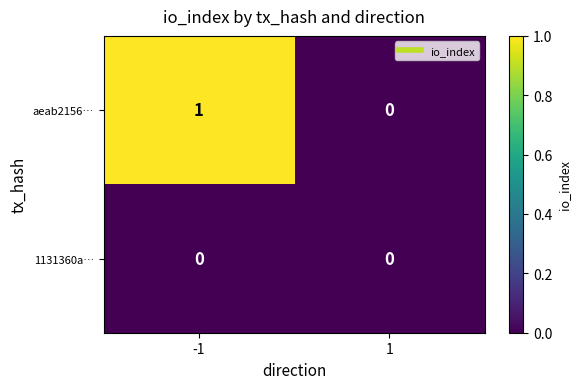

Is it true that aeab2156… equals 1 at -1?

True